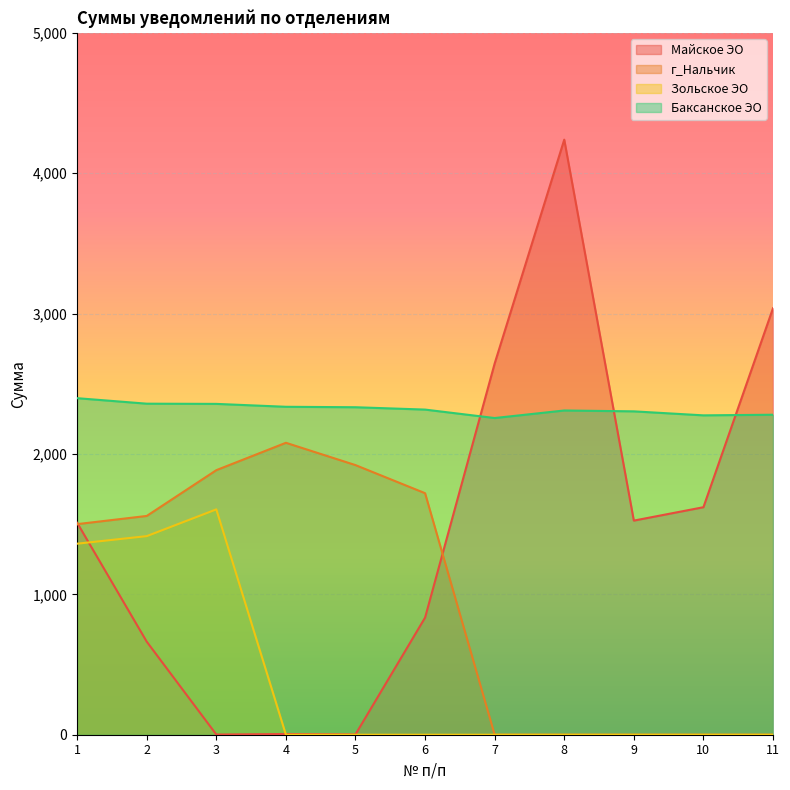

How many values in Зольское ЭО are above zero?

3